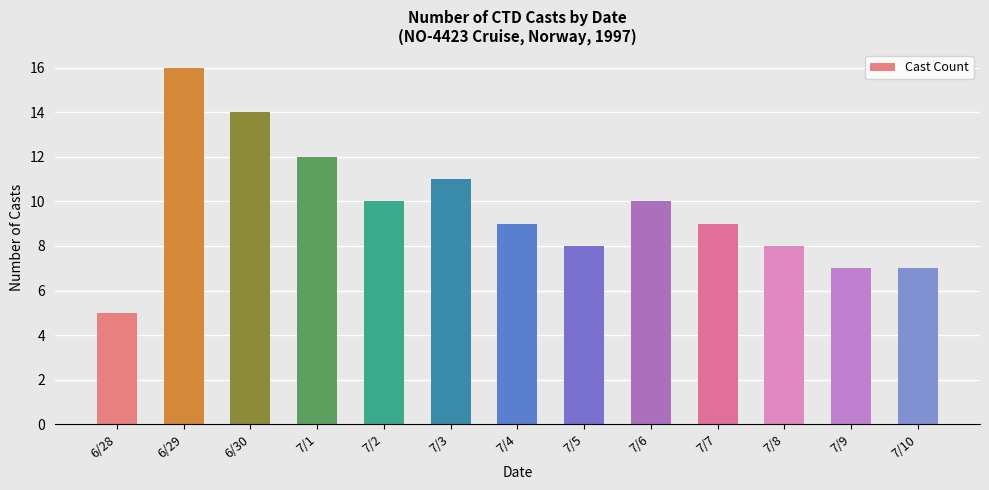

What is the value of the 6th bar from the left?

11